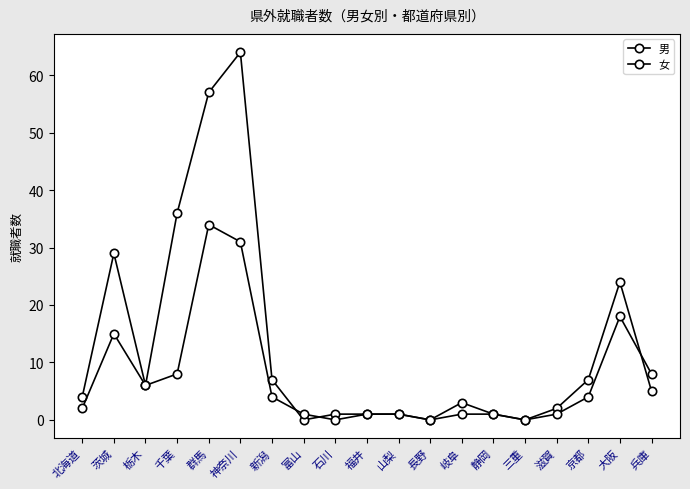

What is the label of the 4th point from the right?

滋賀